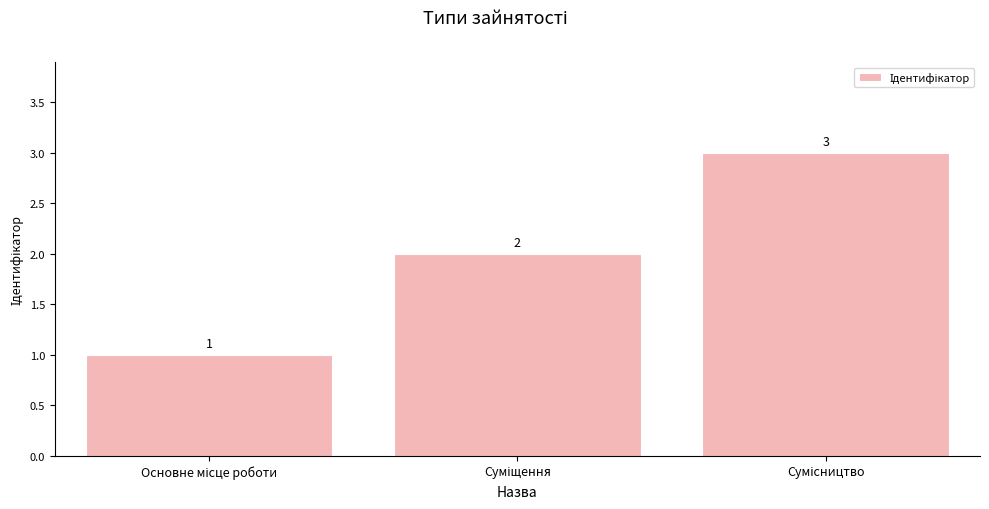

What is the value of the 2nd bar from the left?

2